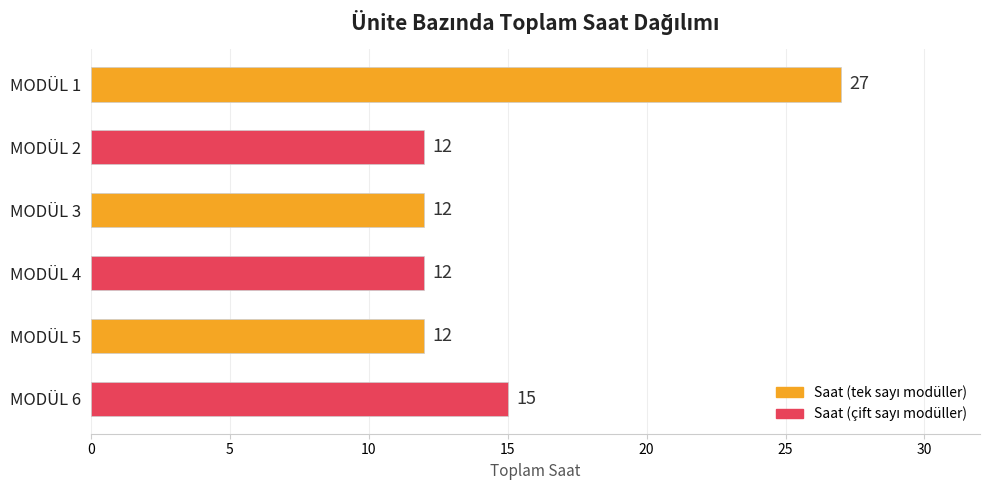

Are the bars grouped side by side (vs. stacked)?

No